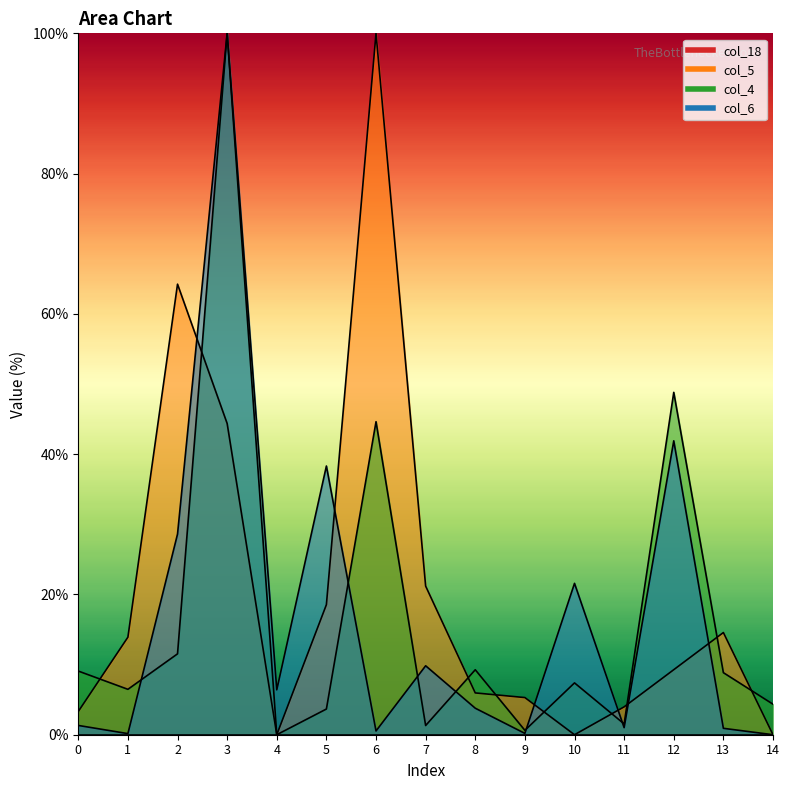

Reading left to right, extract all data points from this chart.

col_5: 3.3	13.9	64.2	44.4	0.0	18.5	100.0	21.2	6.0	5.3	0.0	4.0	9.3	14.6	0.0
col_4: 9.1	6.5	11.5	100.0	0.0	3.7	44.6	1.3	9.3	0.6	7.4	1.5	48.8	8.8	4.4
col_6: 1.3	0.2	28.6	100.0	6.4	38.3	0.5	9.8	3.8	0.2	21.6	1.0	41.9	0.9	0.0